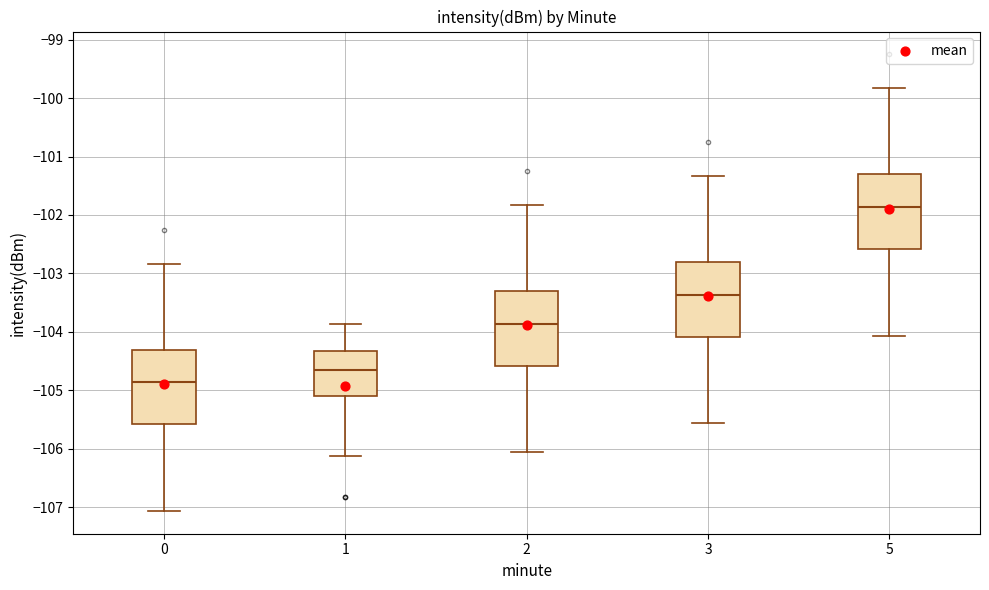

Where is the lower edge of the box at x = 5 on the y-axis? The values are not printed on the chart, so give them approximately, as read against the axis.

-102.6